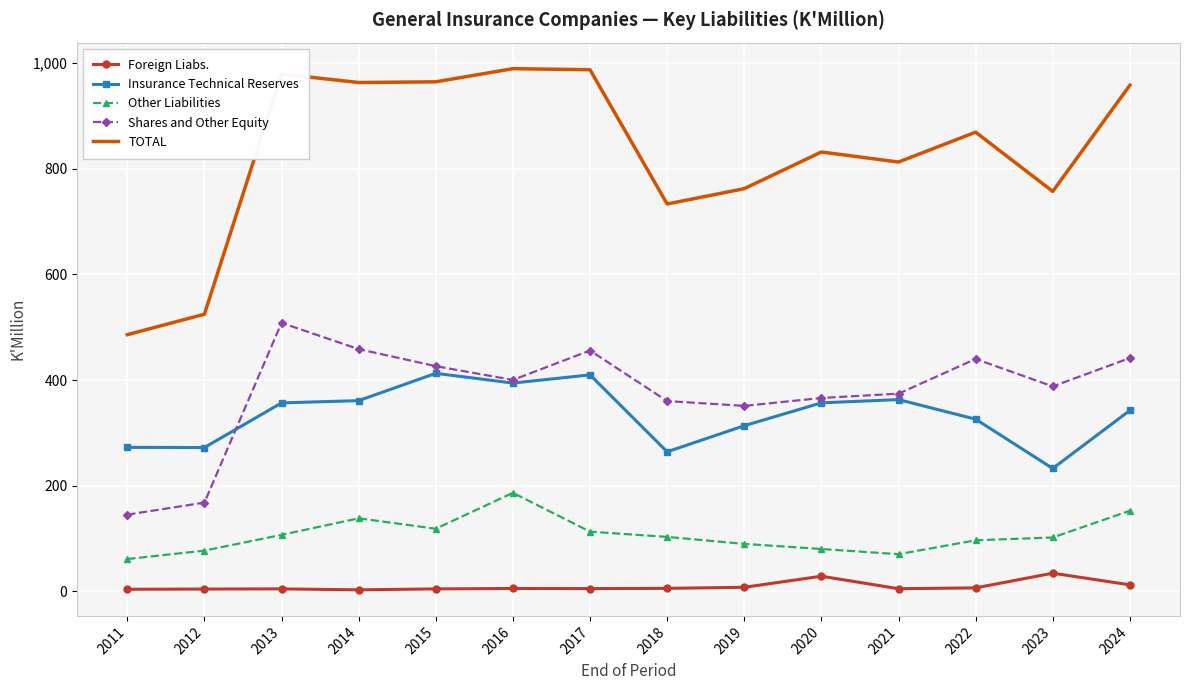

How many distinct data groups are displayed?

5